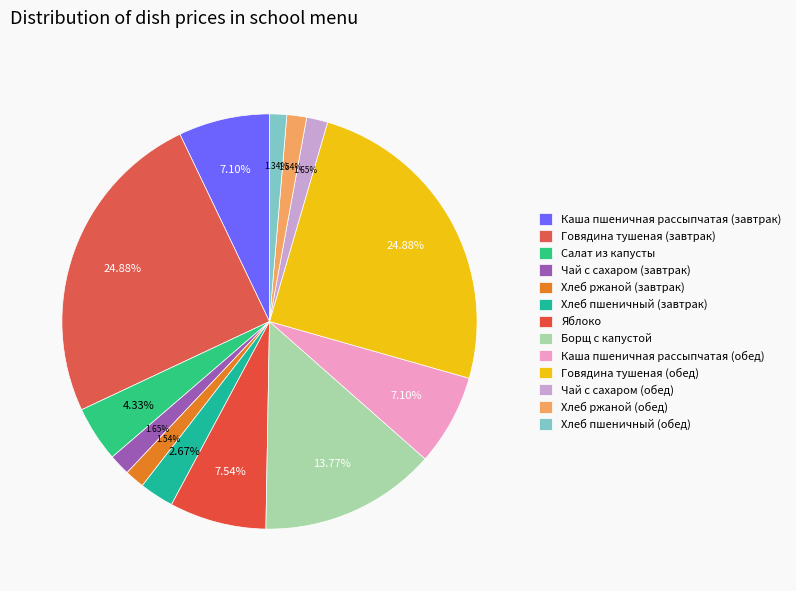

How many segments does this pie chart have?

13